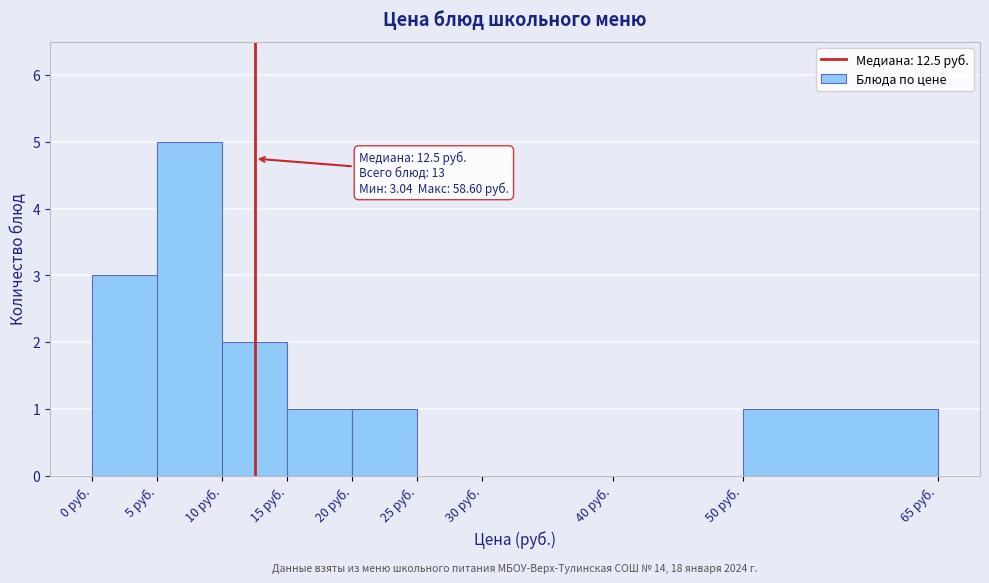

Over which range of the x-axis is the bar tallest?

5 to 10